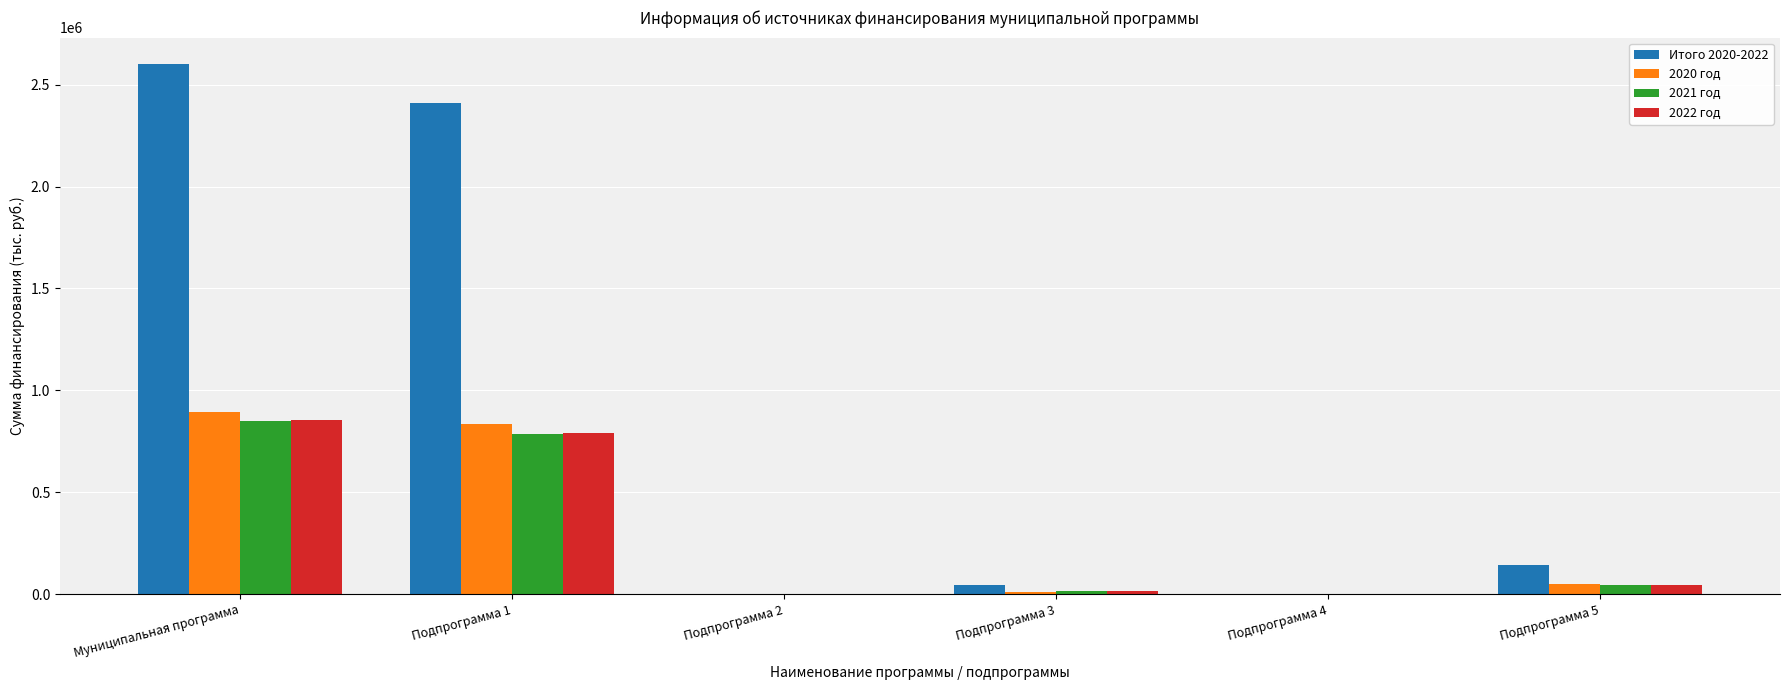

What is the greatest value displayed?

2601027.5